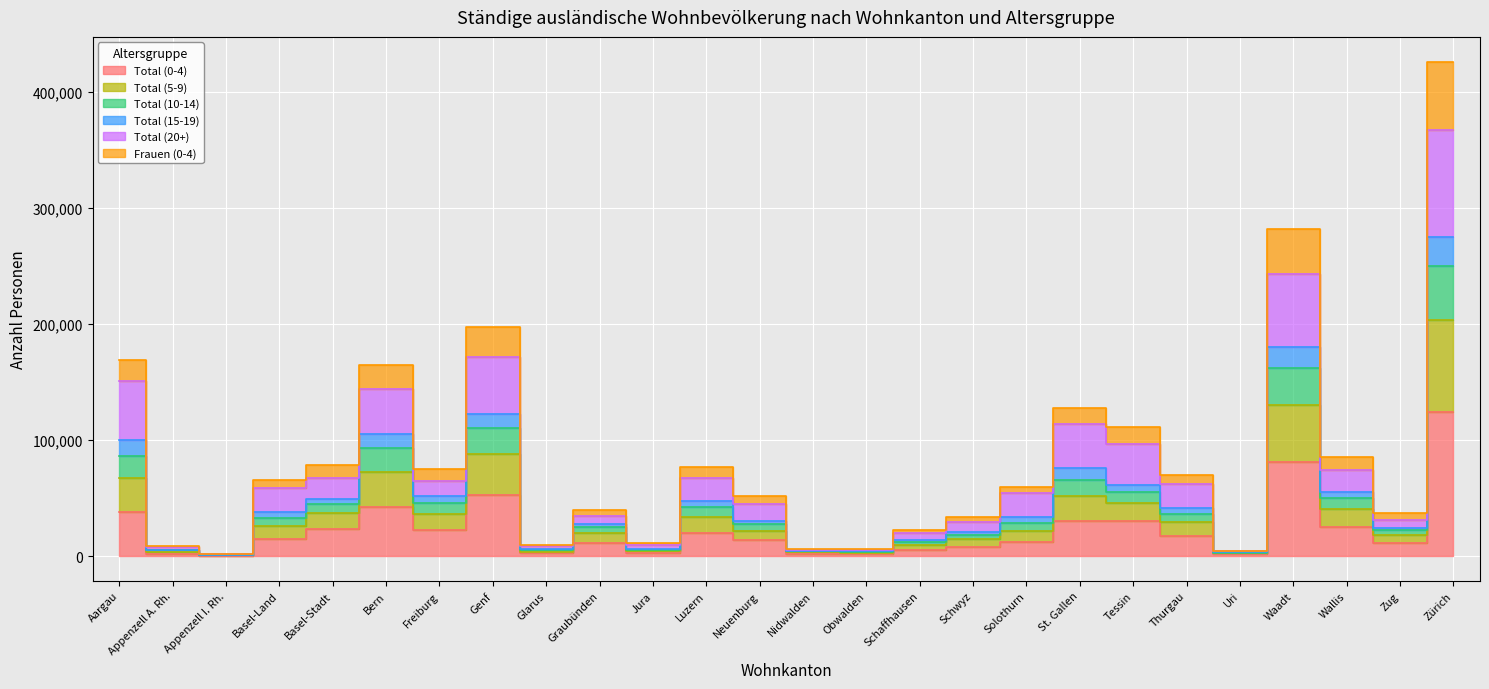

Which category has the lowest value in the Frauen (0-4) series?

Appenzell I. Rh.